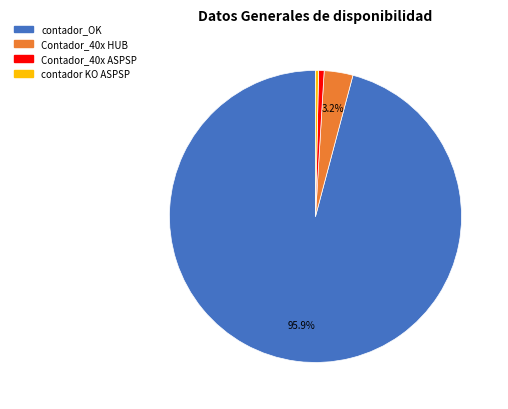

Count the number of slices in the pie.

4